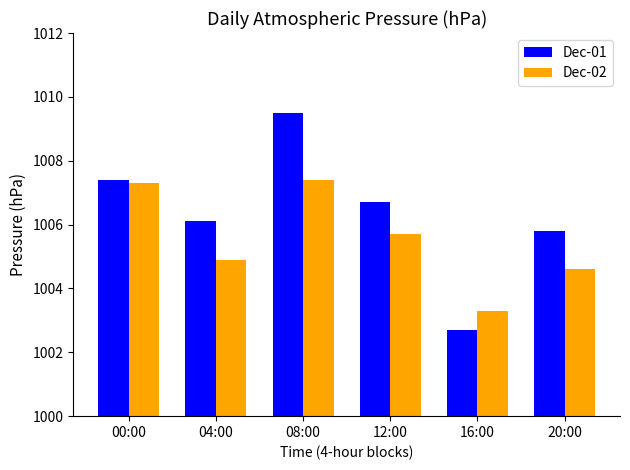

What is the difference between the highest and lowest values at 00:00?

0.1